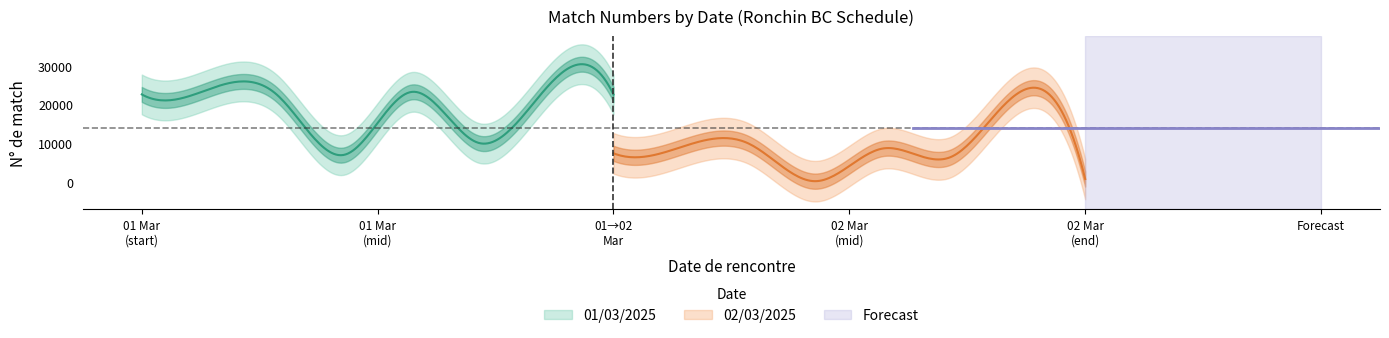

What is the value of the 02/03/2025 point at the 8th from the left?

862